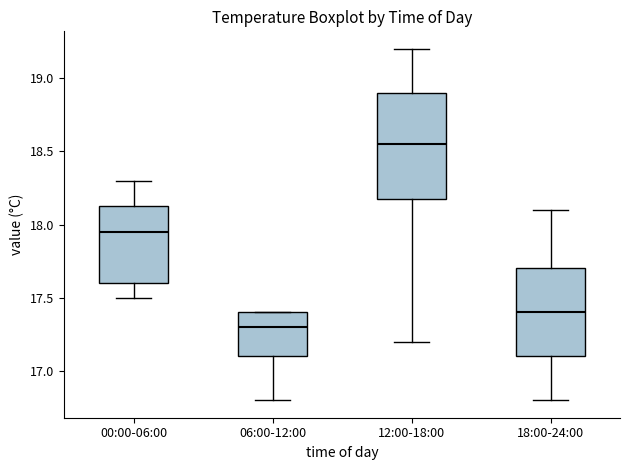

Which box has the highest median line?

12:00-18:00